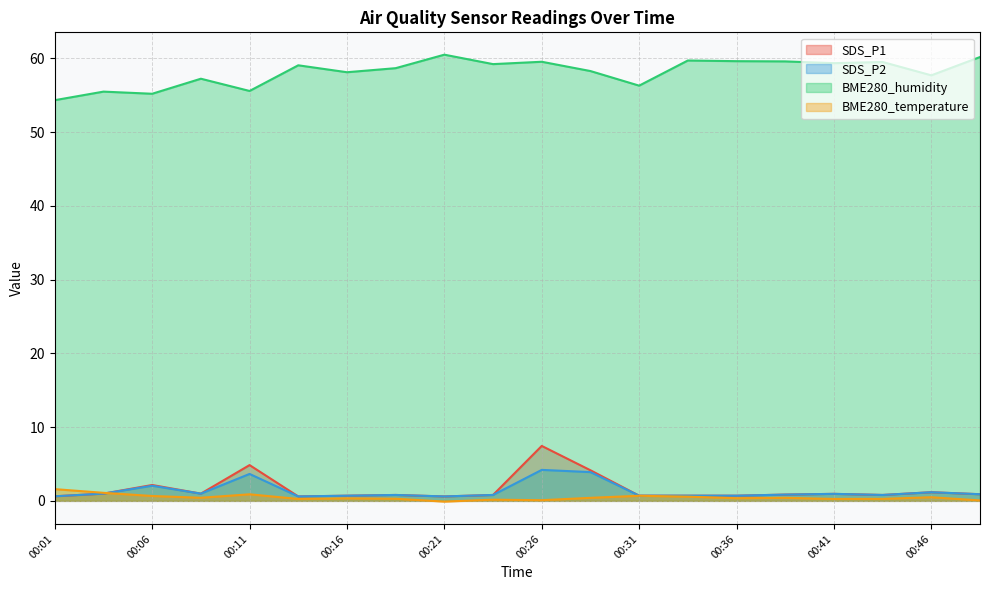

What are all the series names shown in the legend?

SDS_P1, SDS_P2, BME280_humidity, BME280_temperature